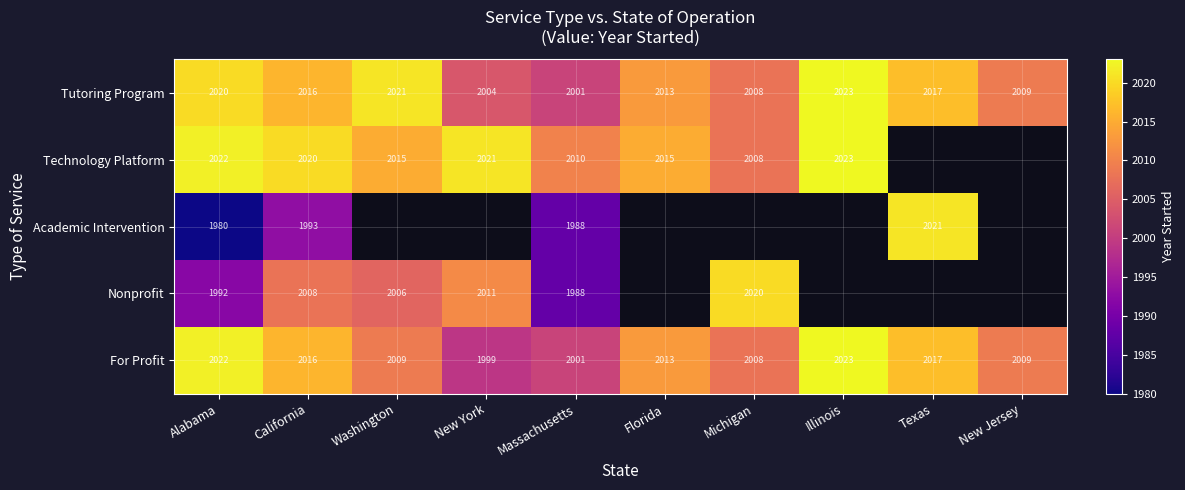

What value does the For Profit series have at Michigan?

2008